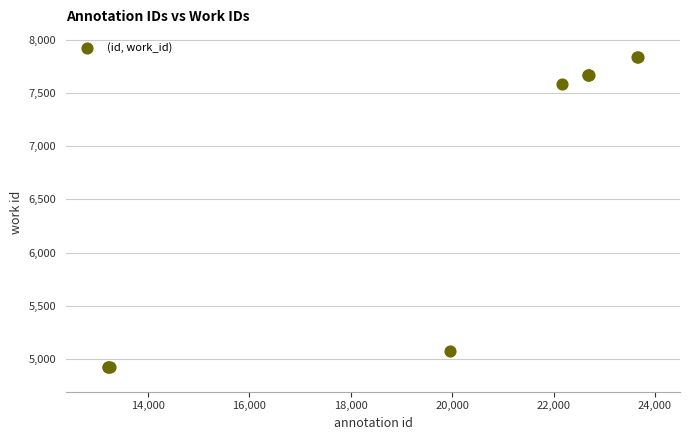

What Y value in the scatter plot is closest to 6382?

7584